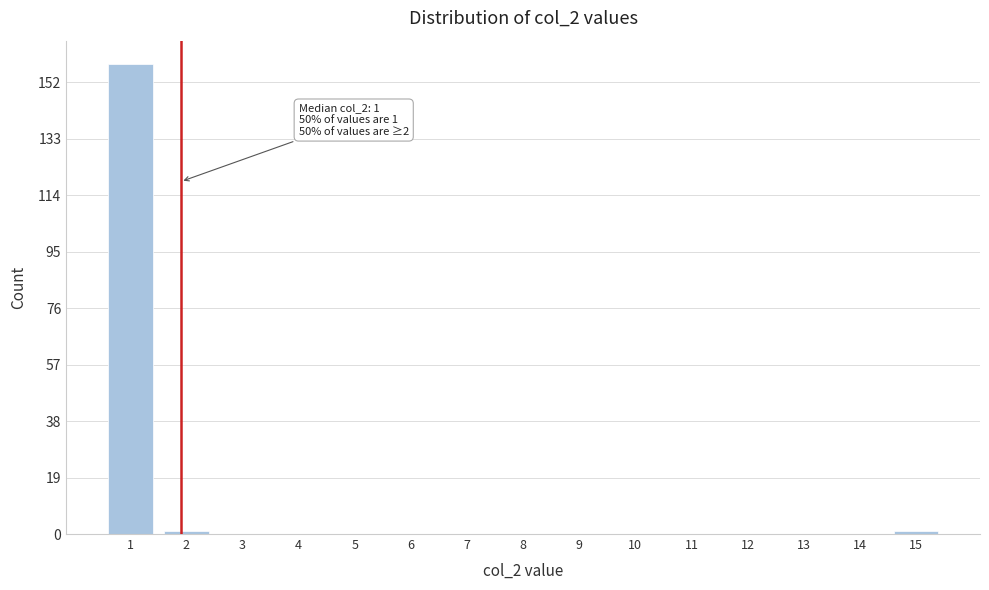

Reading left to right, list all the values displayed in this chart.

1=158	2=1	3=0	4=0	5=0	6=0	7=0	8=0	9=0	10=0	11=0	12=0	13=0	14=0	15=1